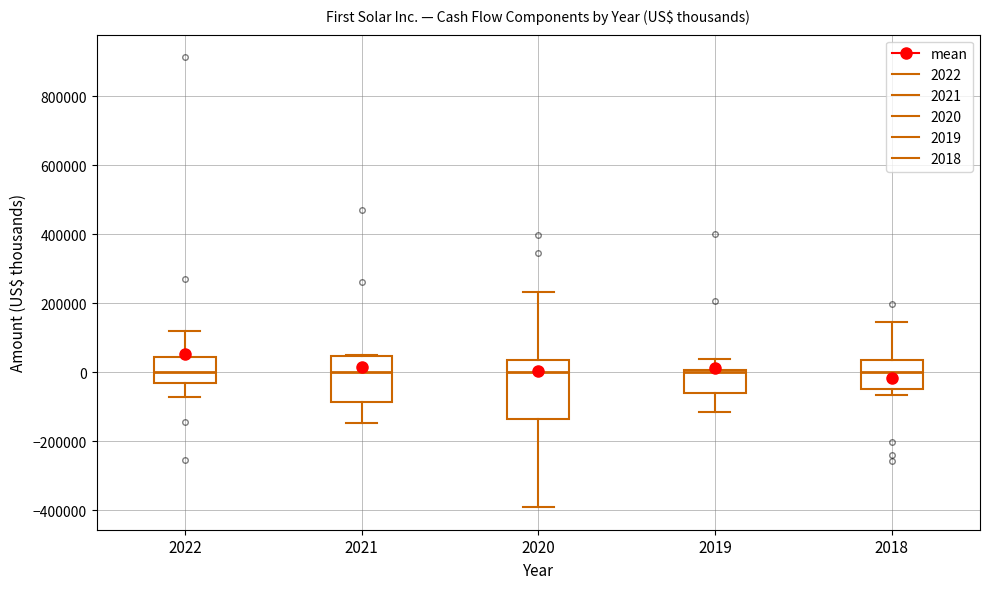

Where does the median line of the box at x = 2021 sit on the y-axis? The values are not printed on the chart, so give them approximately, as read against the axis.

0